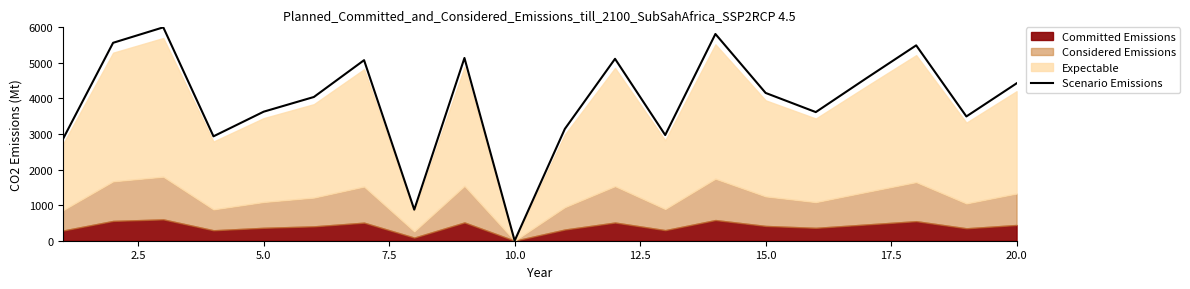

What is the highest value of the Scenario Emissions series?

6000.0